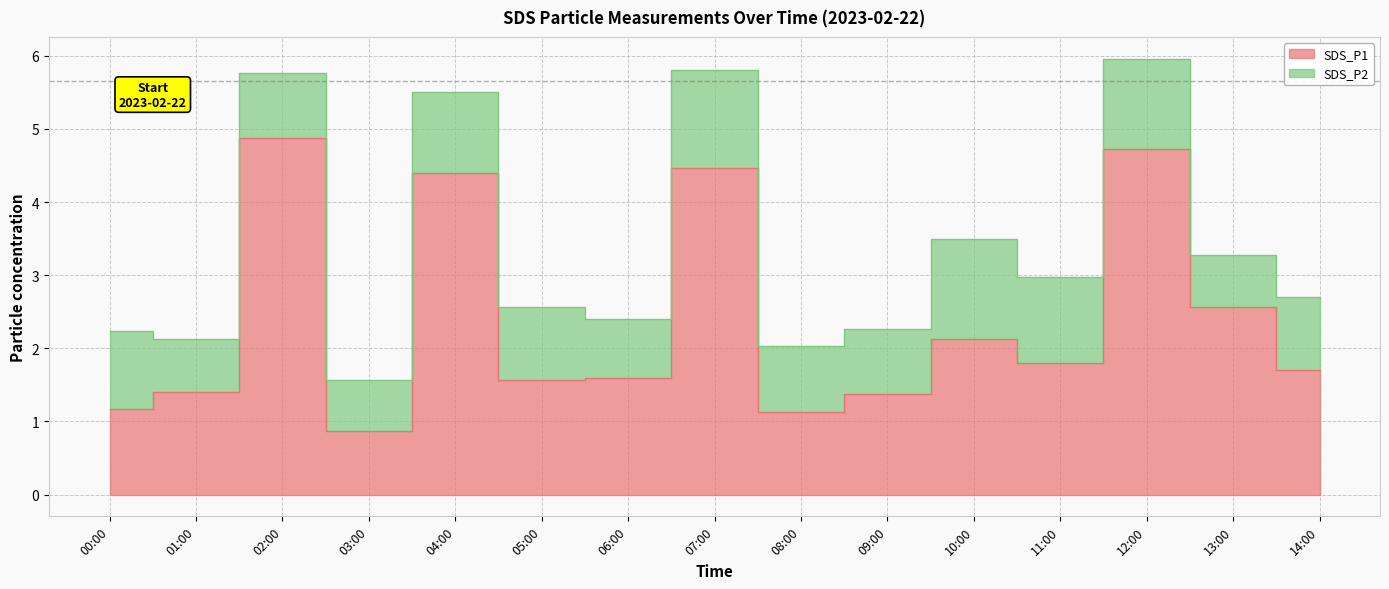

Which has a higher value, 08:00 or 09:00?

09:00